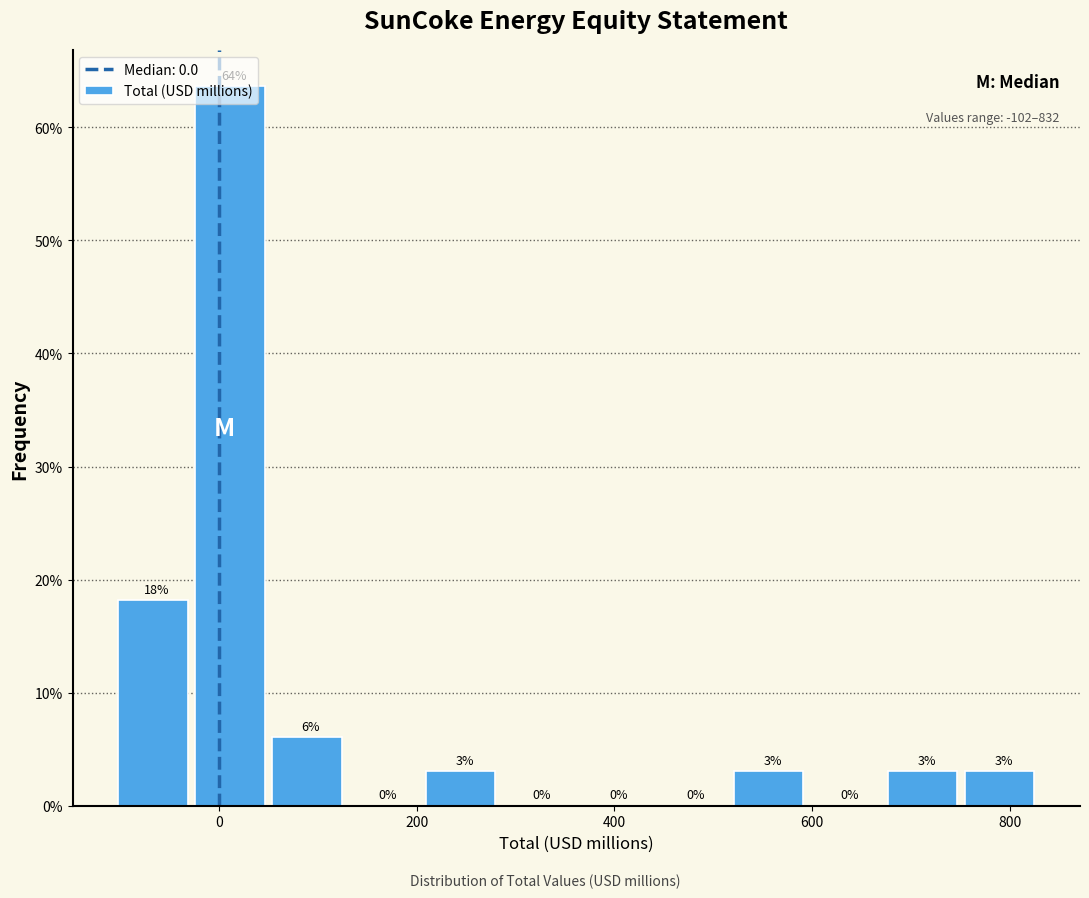

Read against the x-axis, roughly where is the centre of the tallest bar?

20